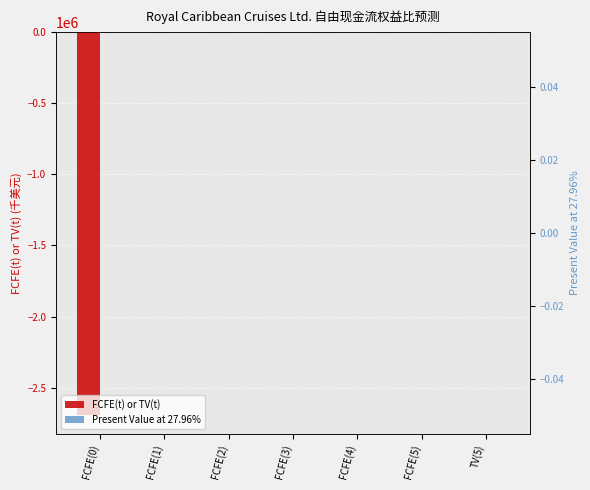

Reading right to left, list all the values displayed in this chart.

FCFE(t) or TV(t): 0	0	0	0	0	0	-2688360
Present Value at 27.96%: 0	0	0	0	0	0	0